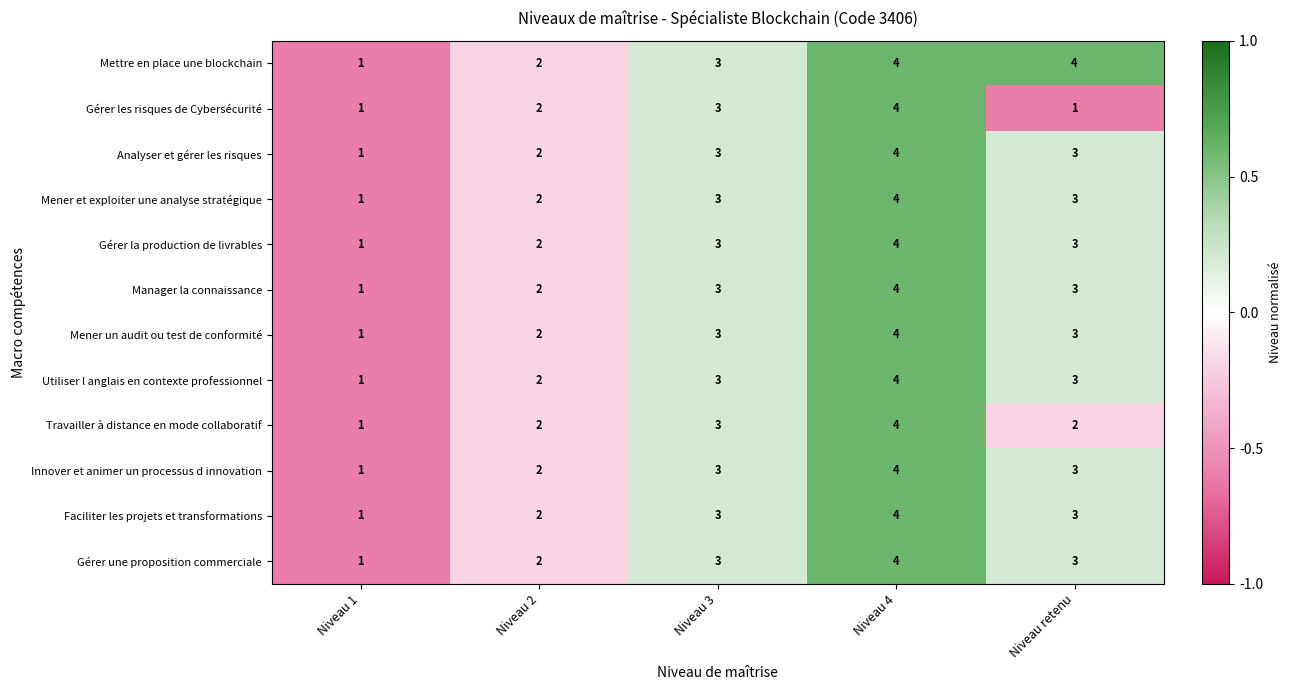

Is it true that Mener un audit ou test de conformité equals 3 at Niveau retenu?

True